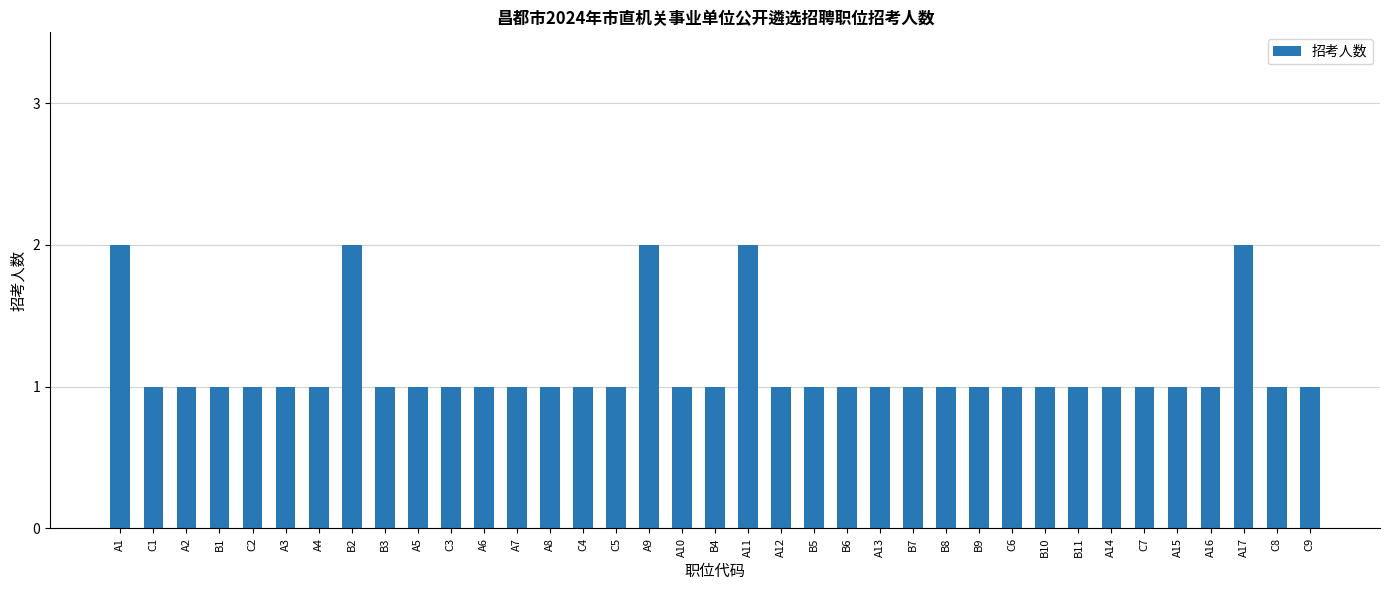

What is the label of the 33rd bar from the left?

A15